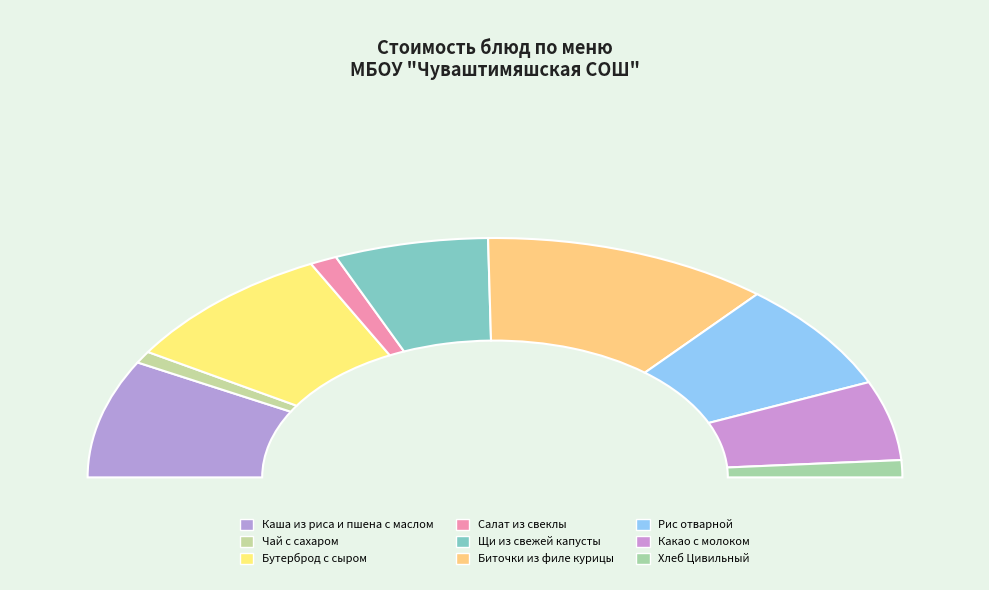

Rank the categories by value from highest to lowest.

Биточки из филе курицы, Бутерброд с сыром, Каша из риса и пшена с маслом, Рис отварной, Щи из свежей капусты, Какао с молоком, Хлеб Цивильный, Салат из свеклы, Чай с сахаром